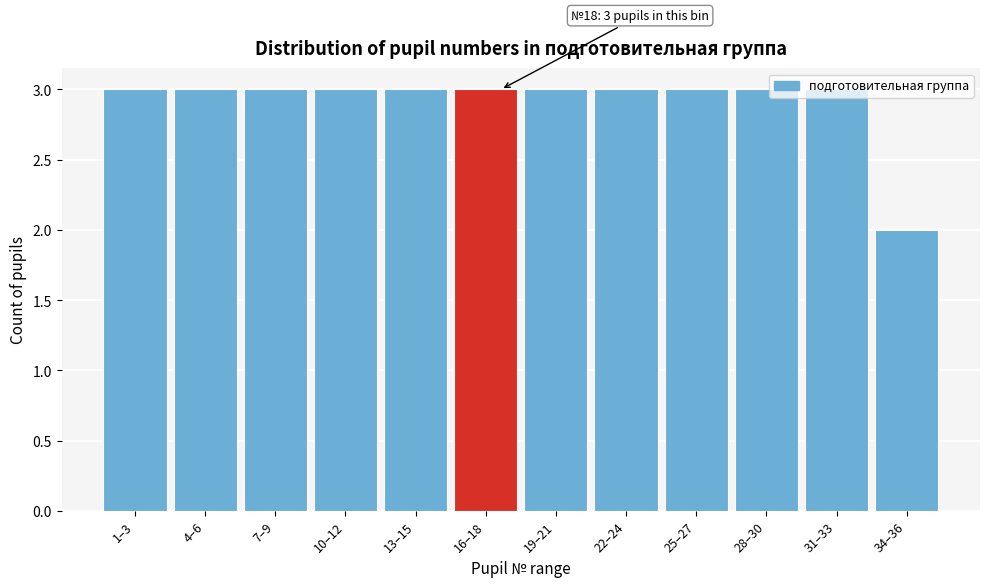

What is the ratio of the value at 28–30 to the value at 25–27?

1.0